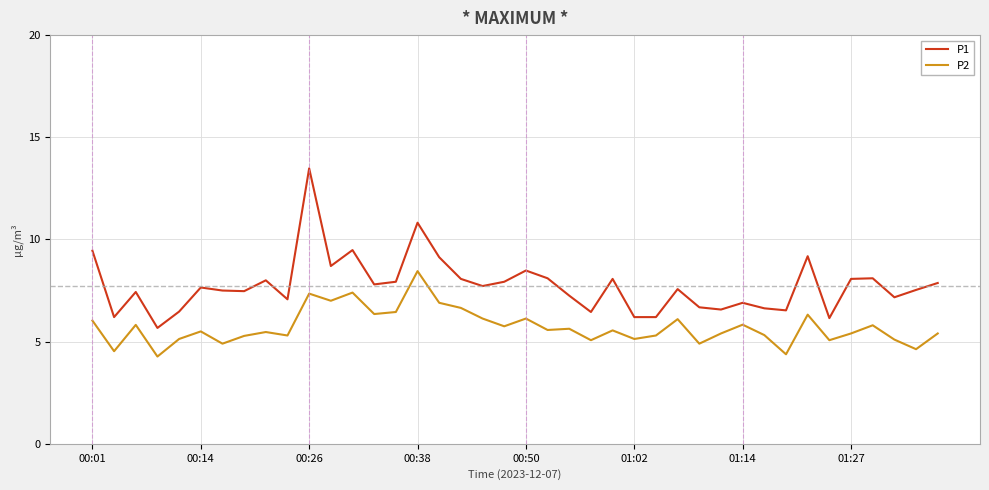

Which series has the widest spread of values?

P1